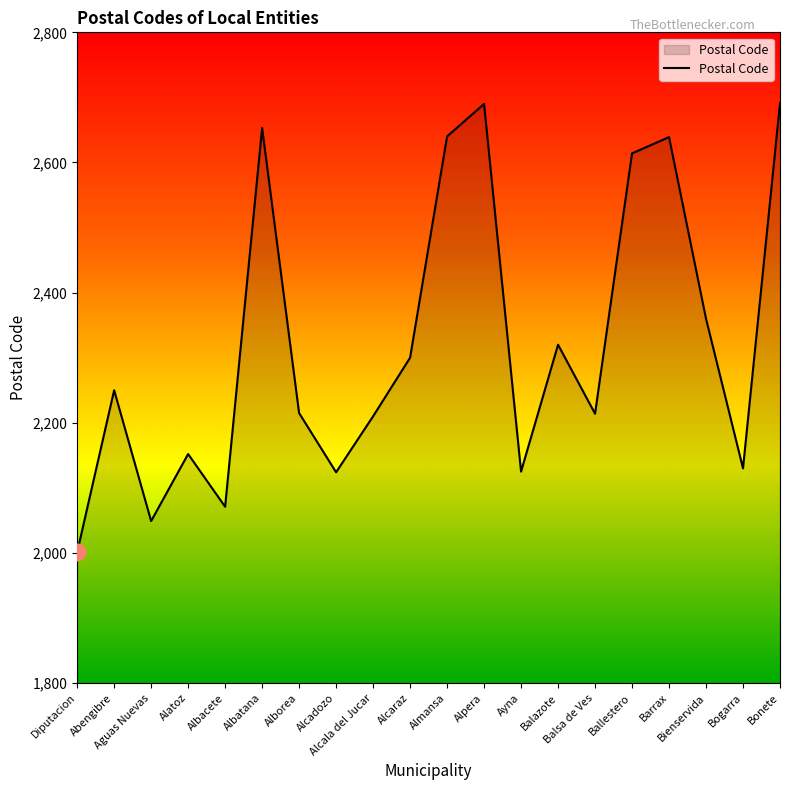

What is the smallest value displayed?

2001